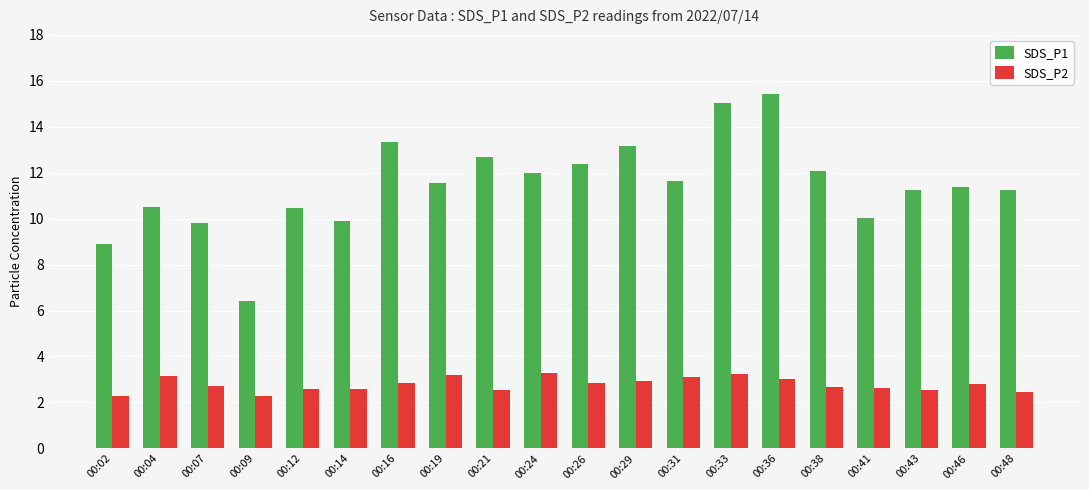

List the series in order of their peak value, highest first.

SDS_P1, SDS_P2